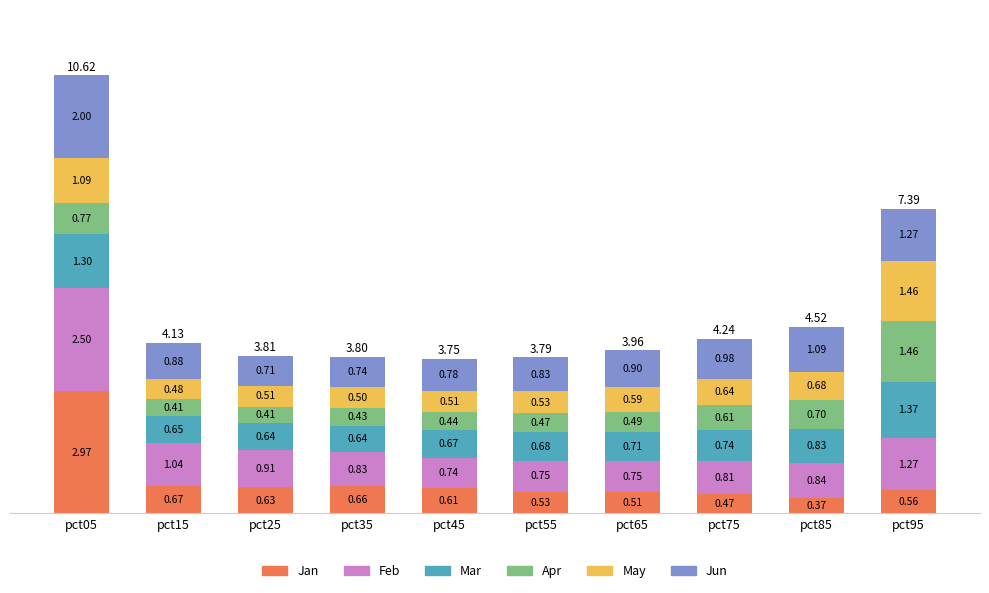

At which category is the sum across all series the highest?

pct05